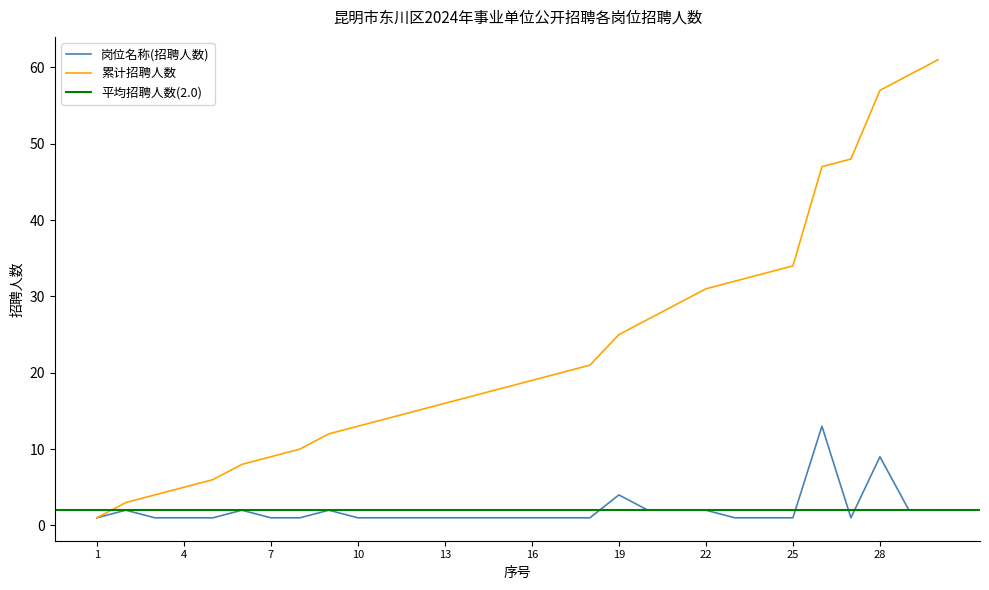

Reading left to right, what are all the values shown in this chart?

岗位名称(招聘人数): 1	2	1	1	1	2	1	1	2	1	1	1	1	1	1	1	1	1	4	2	2	2	1	1	1	13	1	9	2	2
累计招聘人数: 1	3	4	5	6	8	9	10	12	13	14	15	16	17	18	19	20	21	25	27	29	31	32	33	34	47	48	57	59	61